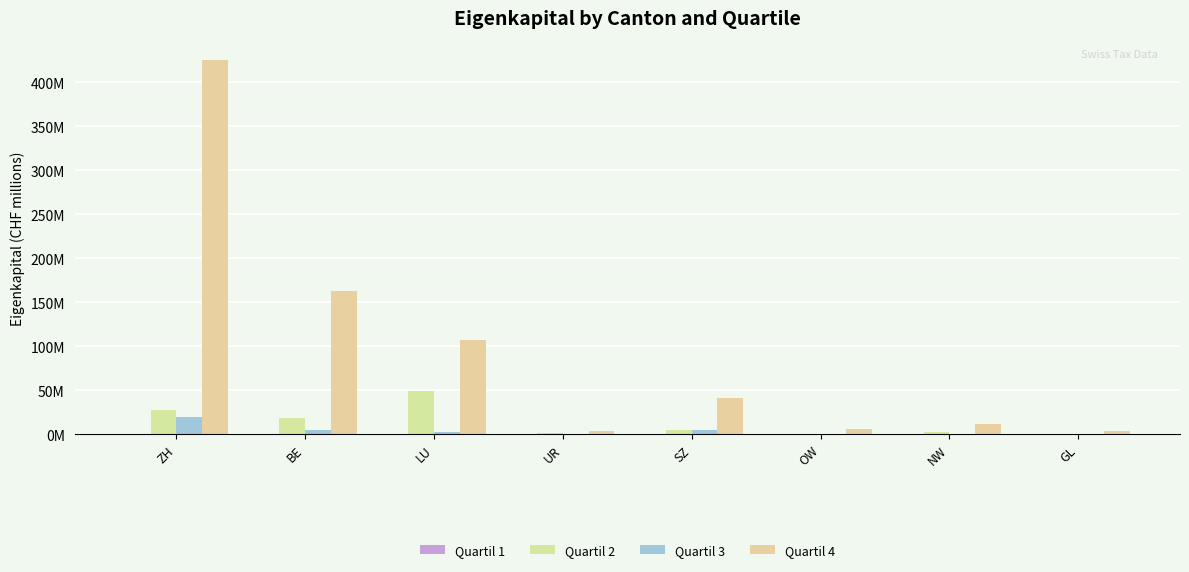

Are the bars grouped side by side (vs. stacked)?

Yes